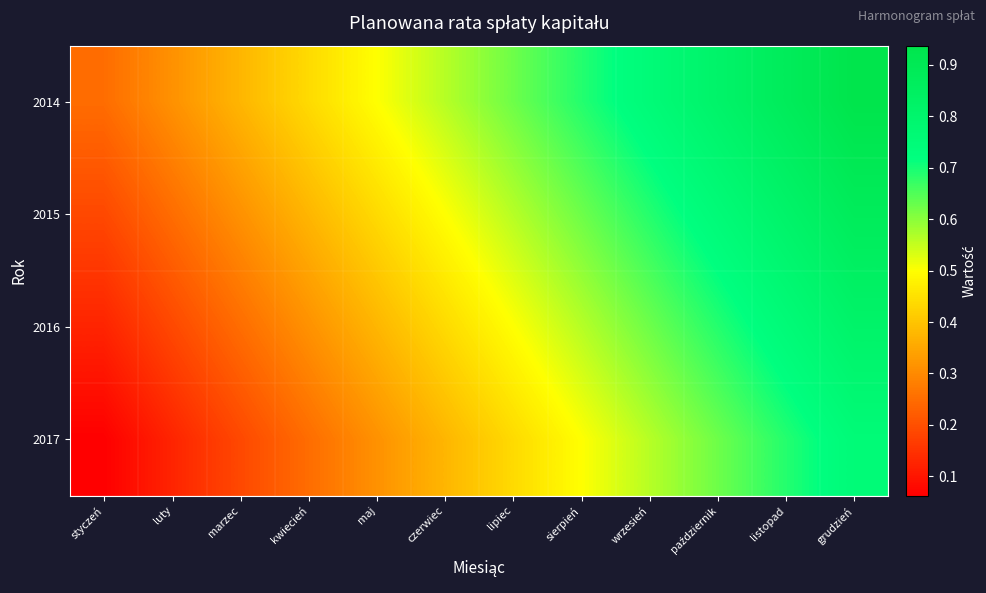

What is the spread (max minus min) of values at październik?

0.2